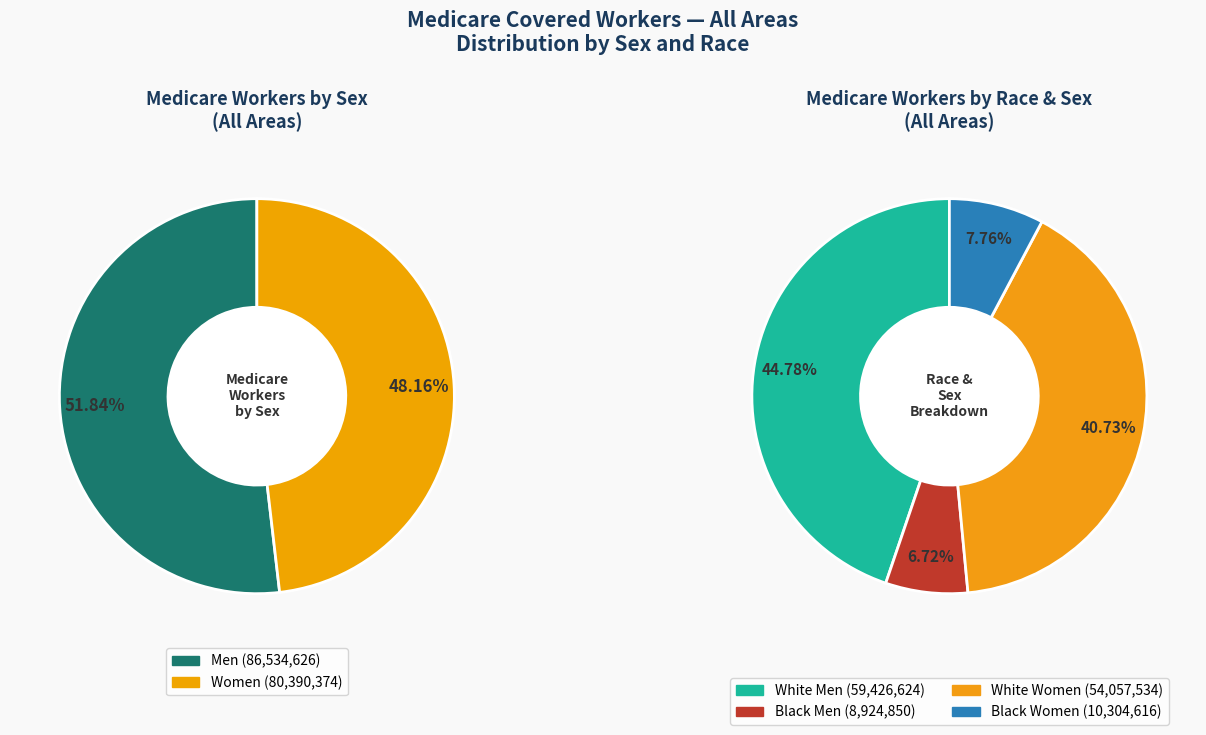

What is the total percentage of Men and Women?

100.0%